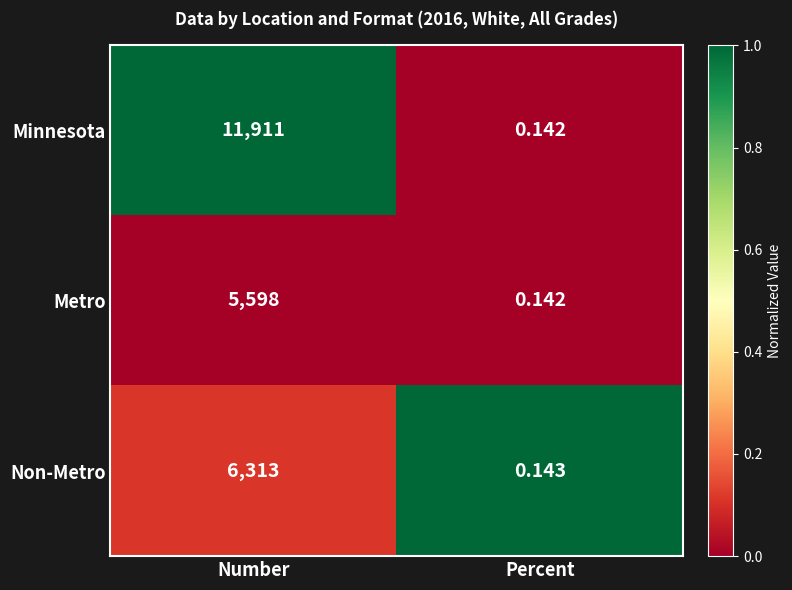

Which series has the largest range (max minus min)?

Minnesota